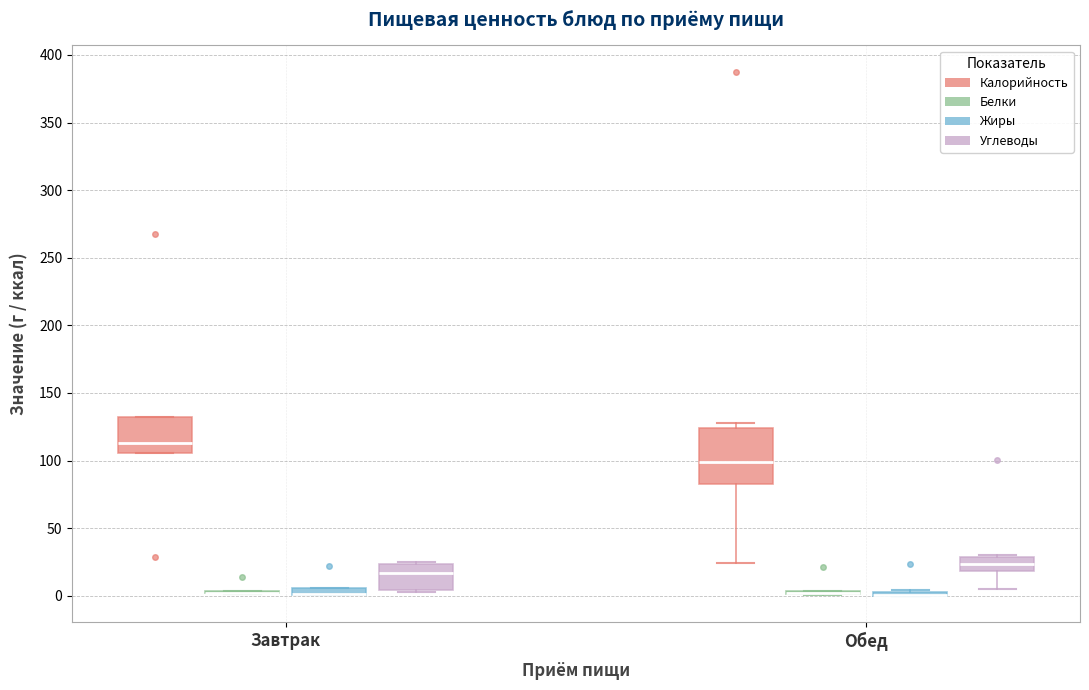

Where does the median line of the box for Обед (Калорийность) sit on the y-axis? The values are not printed on the chart, so give them approximately, as read against the axis.

100